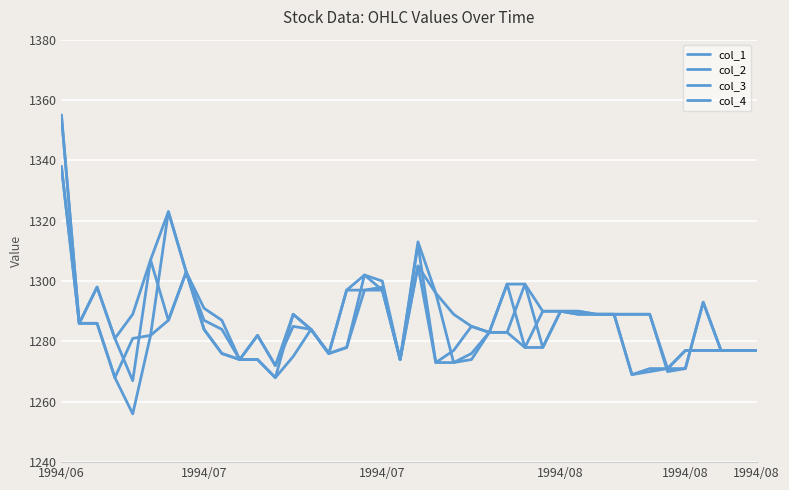

How many times do col_1 and col_4 cross each other?

12